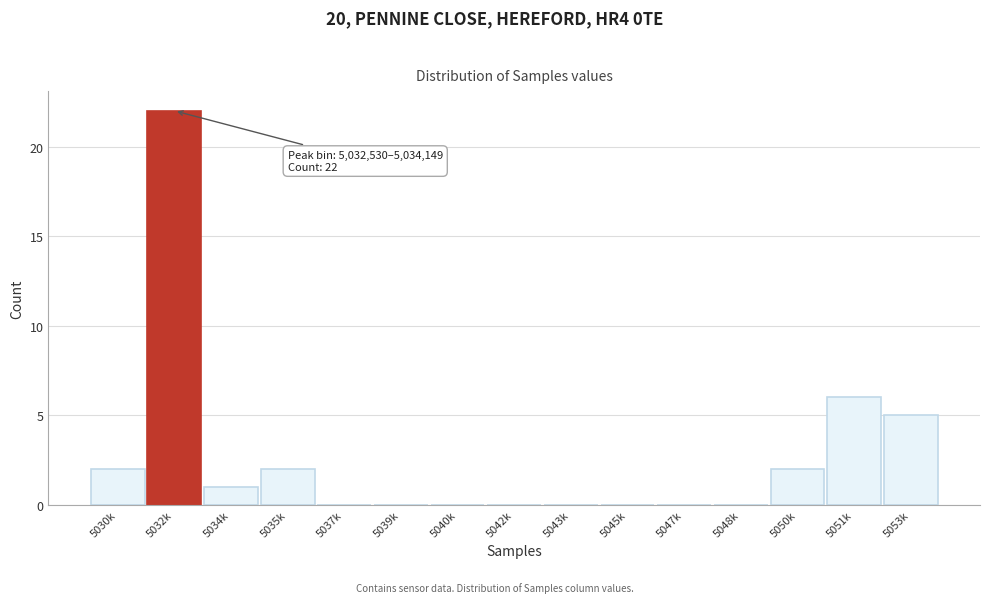

Reading right to left, transcribe all the data shown in this chart.

5053k=5	5051k=6	5050k=2	5048k=0	5047k=0	5045k=0	5043k=0	5042k=0	5040k=0	5039k=0	5037k=0	5035k=2	5034k=1	5032k=22	5030k=2